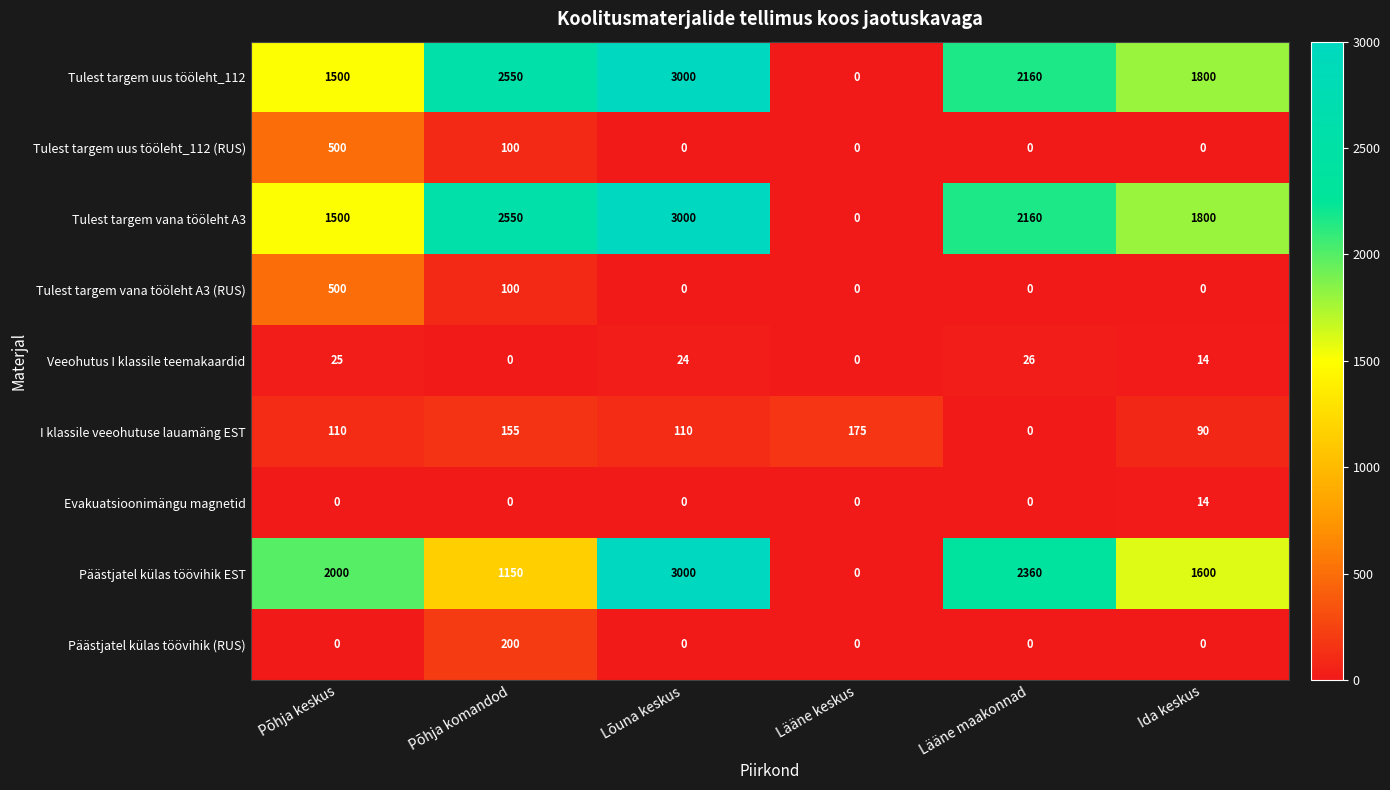

What is the average value of the Veeohutus I klassile teemakaardid series?

15